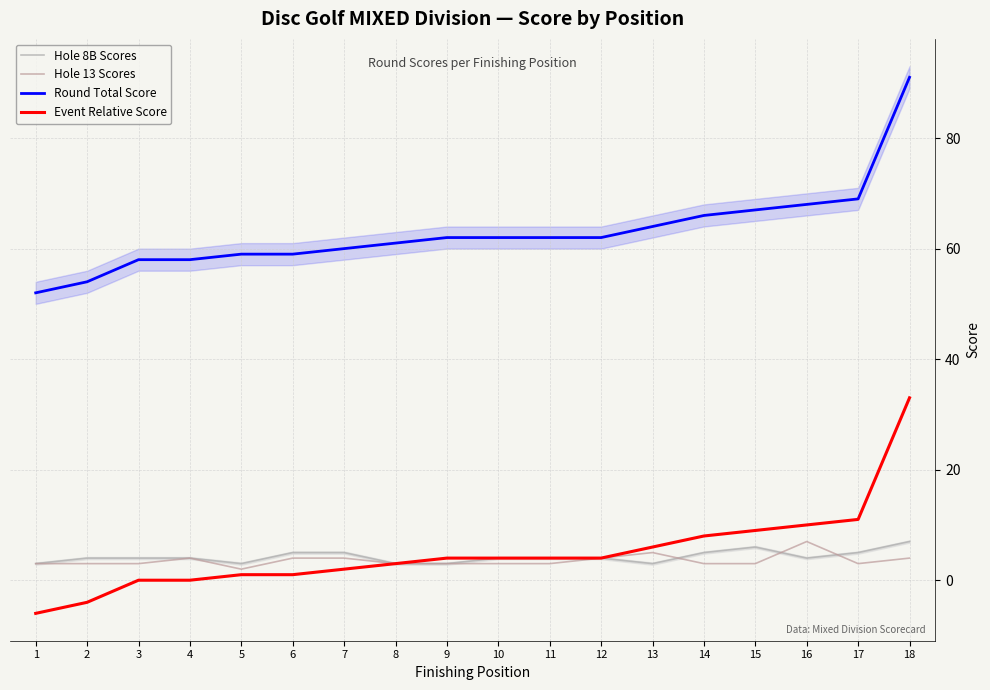

What is the minimum value shown in the chart?

-6